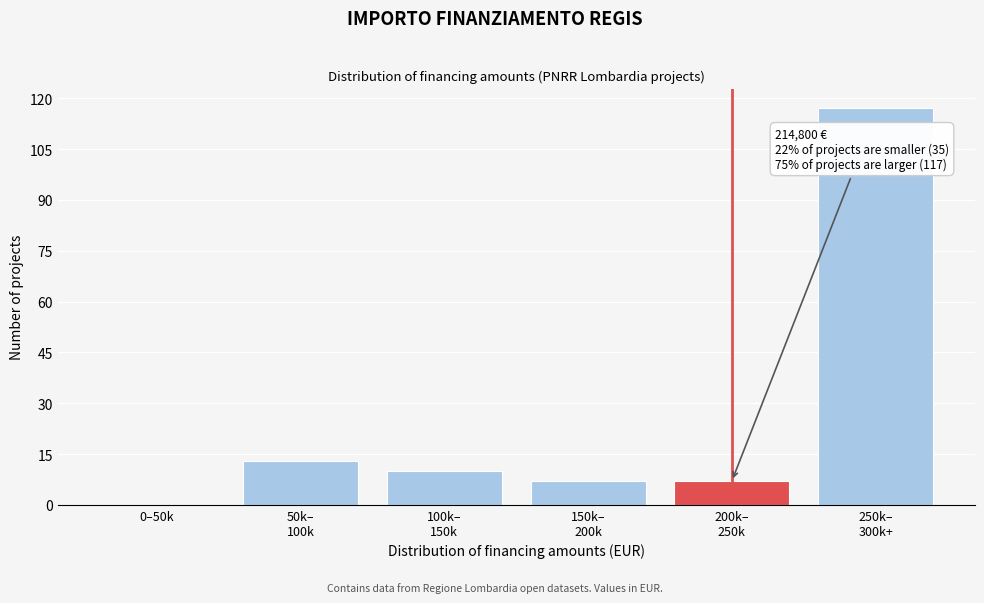

What is the sum of all values?

154